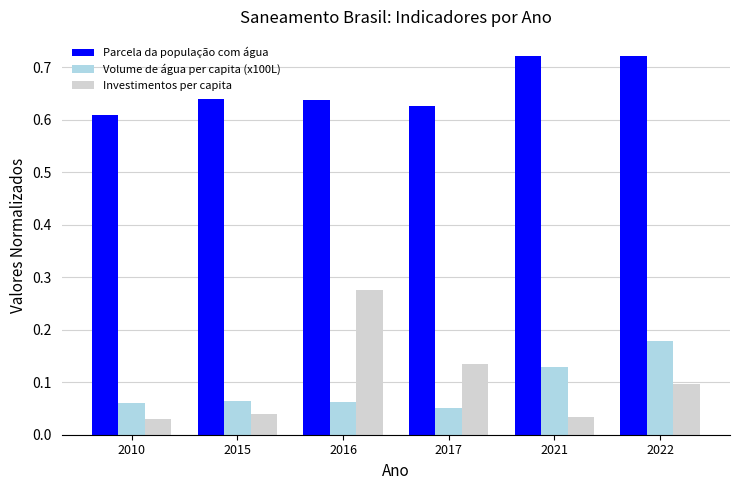

True or false: Investimentos per capita has a value of 0.2 at 2017.

False